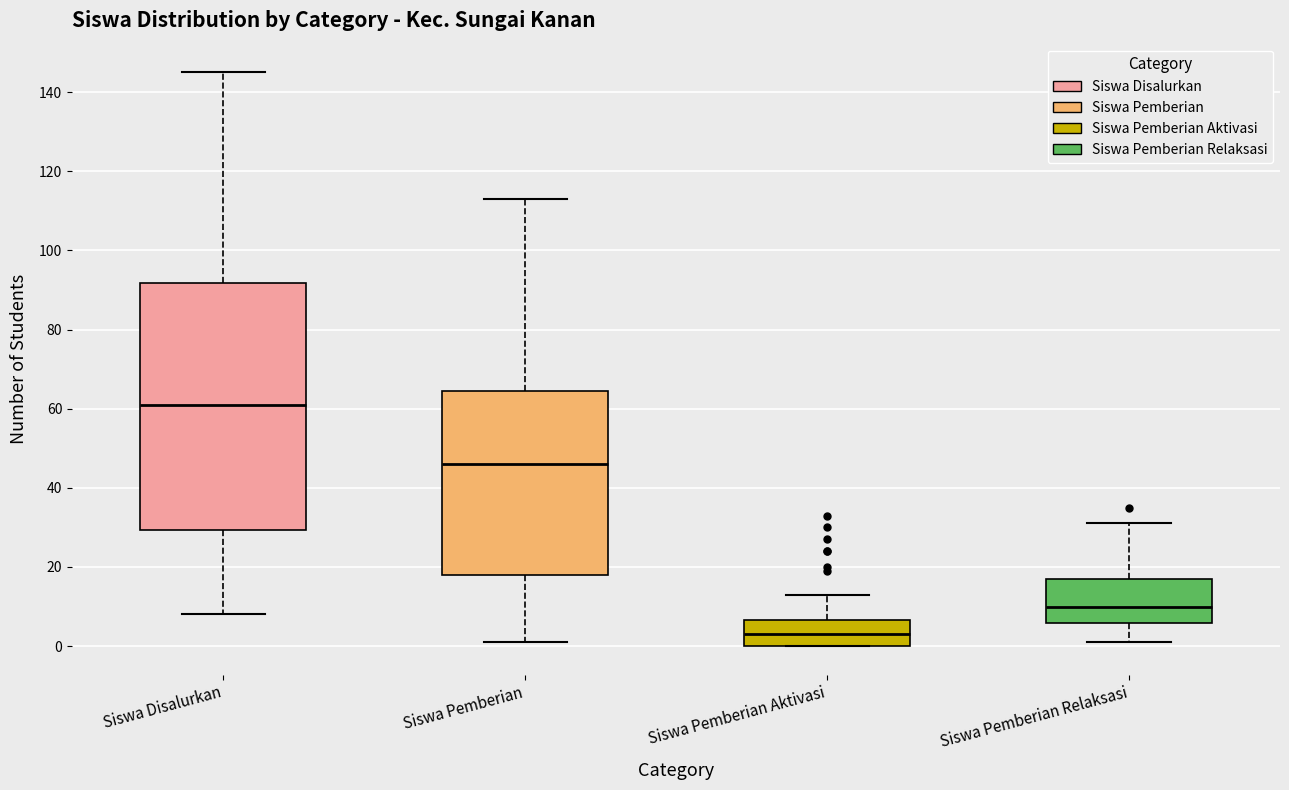

Where does the median line of the box for Siswa Pemberian Aktivasi sit on the y-axis? The values are not printed on the chart, so give them approximately, as read against the axis.

4